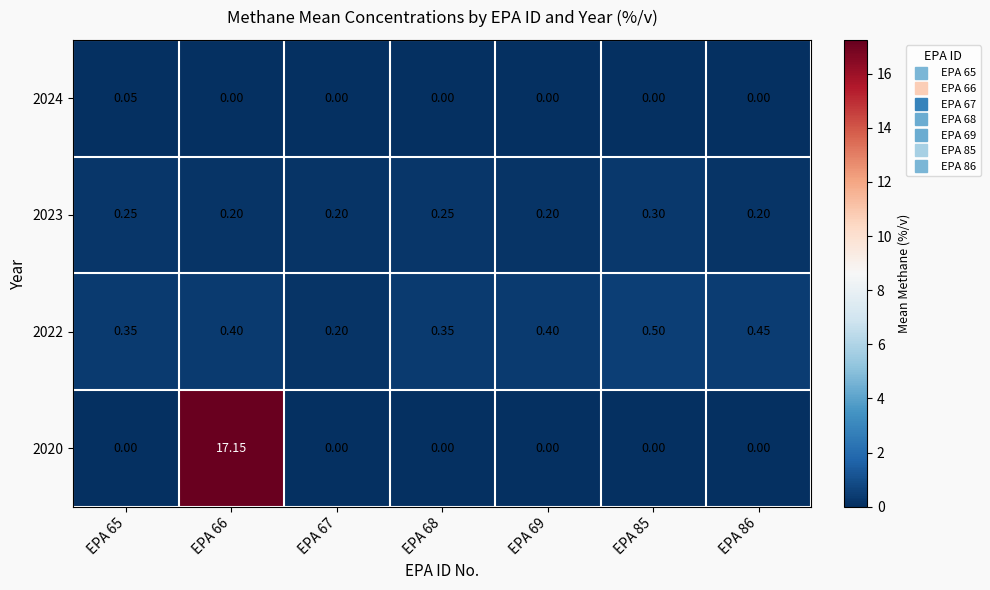

Is the value of 2020 at EPA 85 greater than the value of 2023 at EPA 69?

No